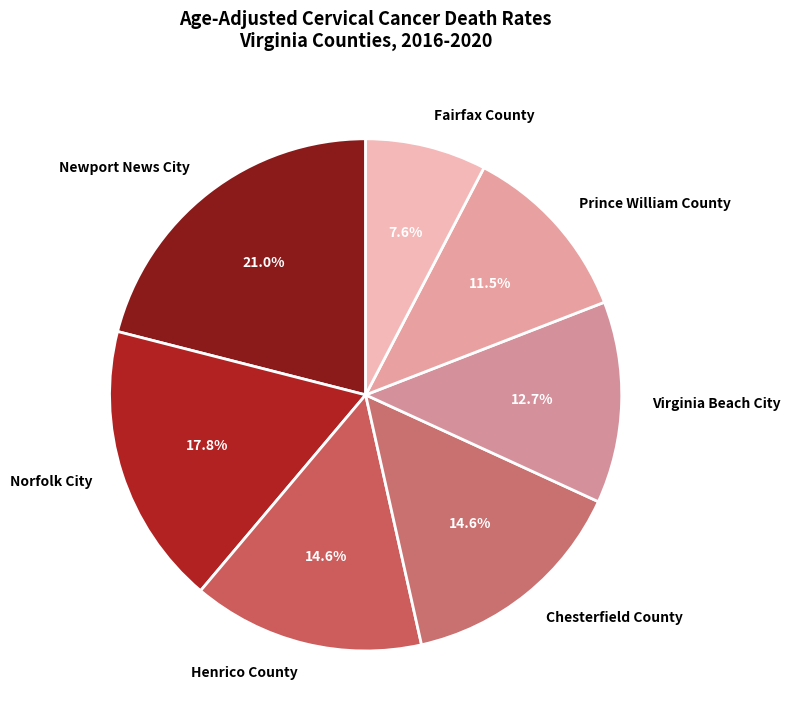

To the nearest percent, what percentage of the pie is Virginia Beach City?

13%